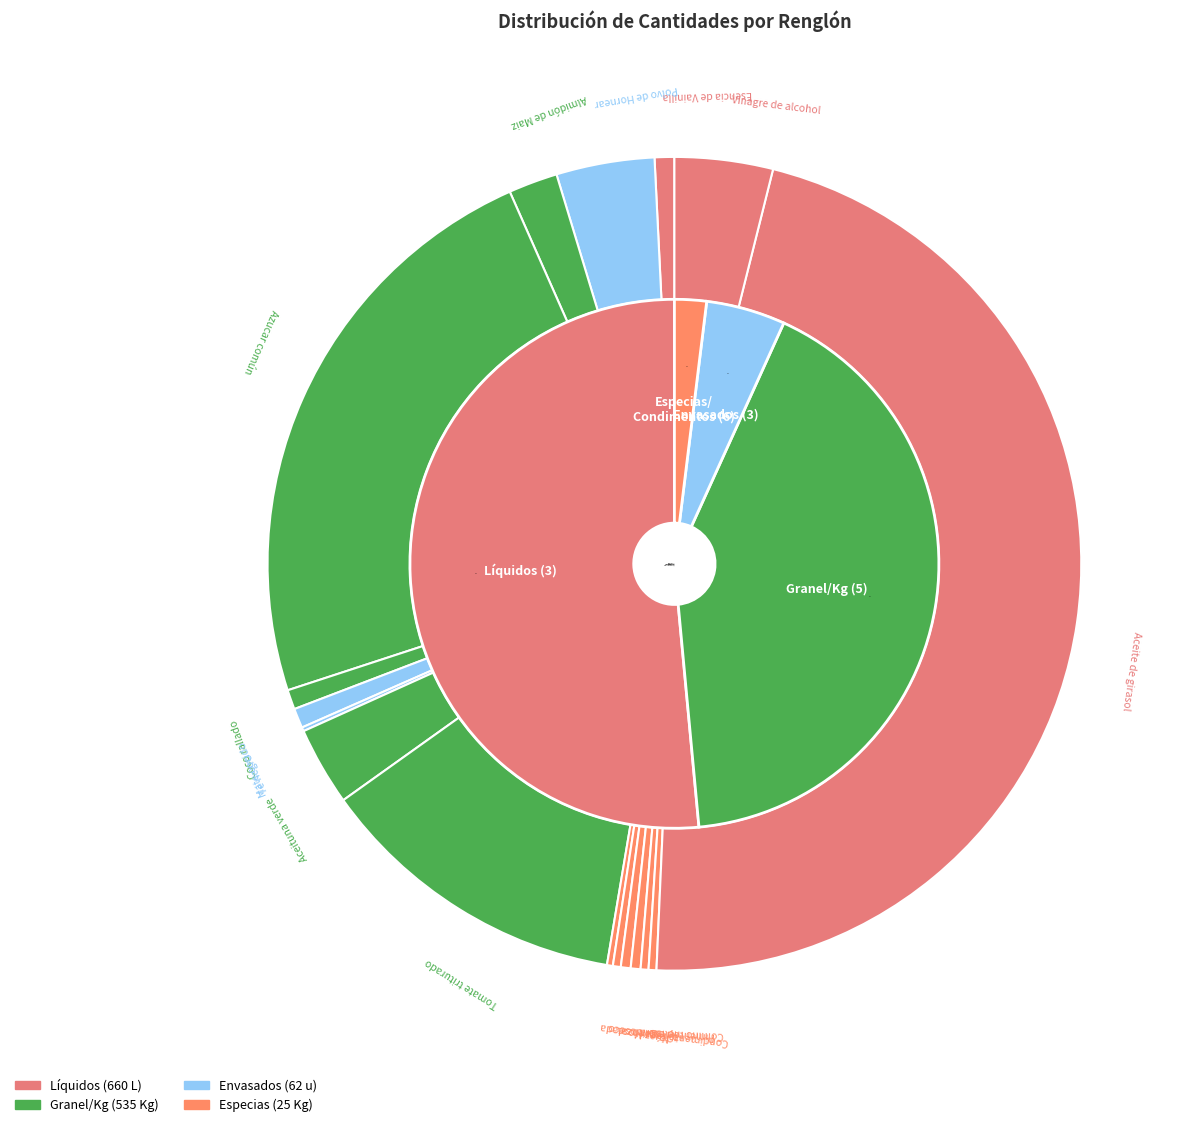

Combined, do Mate cocido and Aceituna verde account for over 50%?

No